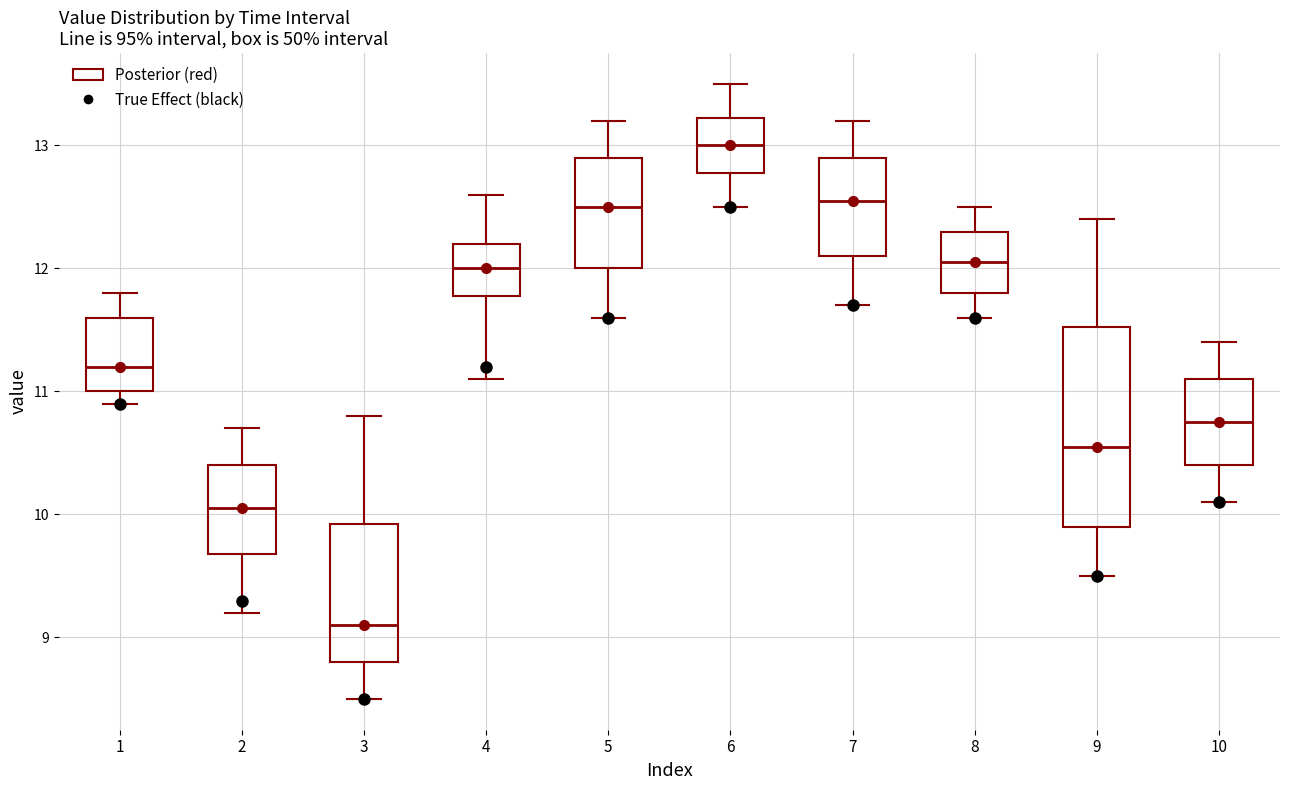

Reading left to right, transcribe this box plot: for each box, give where its median line is, the range the box spans, and where its two whiskers end, as read against the y-axis. The values are not printed on the chart, so give them approximately, as read against the axis.

1: median 11.2, box 11.0 to 11.6, whiskers 10.9 to 11.8
2: median 10.1, box 9.7 to 10.4, whiskers 9.2 to 10.7
3: median 9.1, box 8.8 to 9.9, whiskers 8.5 to 10.8
4: median 12.0, box 11.8 to 12.2, whiskers 11.1 to 12.6
5: median 12.5, box 12.0 to 12.9, whiskers 11.6 to 13.2
6: median 13.0, box 12.8 to 13.2, whiskers 12.5 to 13.5
7: median 12.6, box 12.1 to 12.9, whiskers 11.7 to 13.2
8: median 12.1, box 11.8 to 12.3, whiskers 11.6 to 12.5
9: median 10.6, box 9.9 to 11.5, whiskers 9.5 to 12.4
10: median 10.8, box 10.4 to 11.1, whiskers 10.1 to 11.4